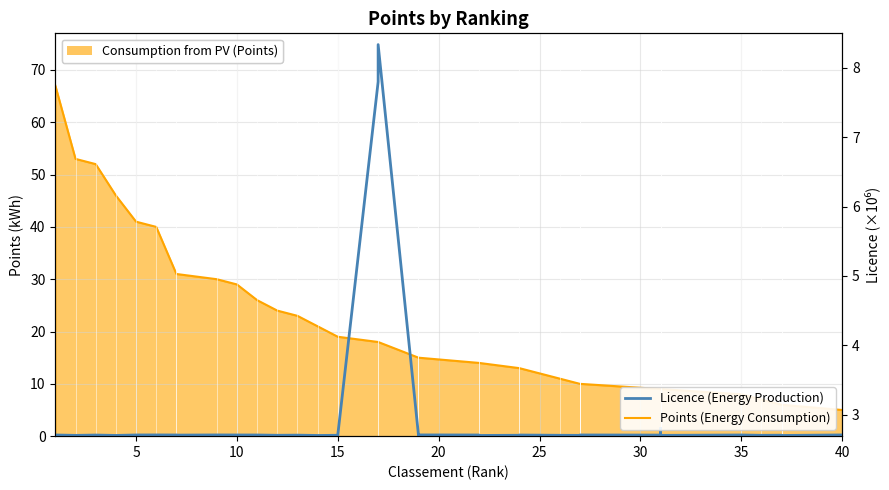

How many lines are shown in the chart?

2